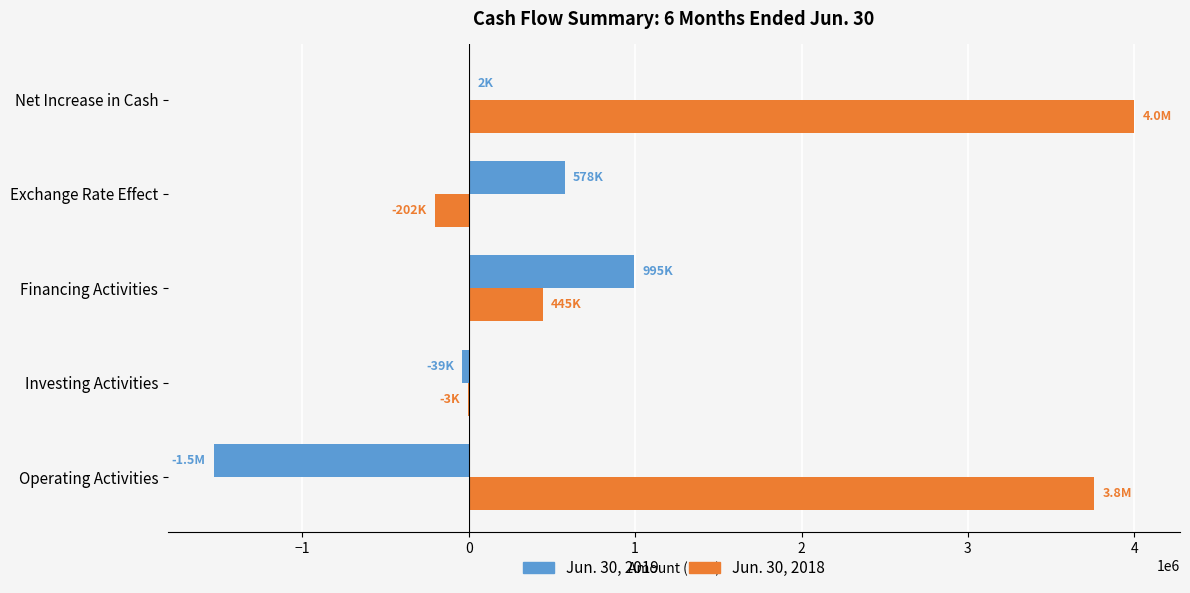

Which category has the highest value in the Jun. 30, 2019 series?

Financing Activities